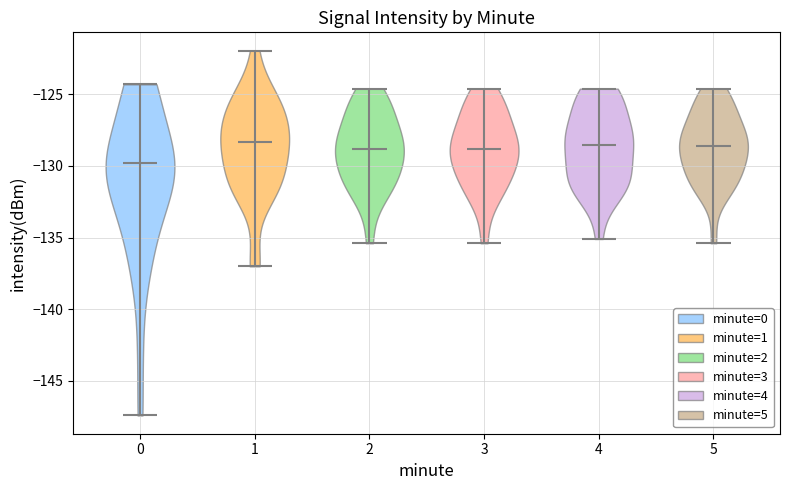

Reading left to right, read every violin against the y-axis: where its median line is, and the lowest and highest points it reaches. The values are not printed on the chart, so give them approximately, as read against the axis.

0: median line -130.0, lowest point -147.5, highest point -124.5
1: median line -128.5, lowest point -137.0, highest point -122.0
2: median line -129.0, lowest point -135.5, highest point -124.5
3: median line -129.0, lowest point -135.5, highest point -124.5
4: median line -128.5, lowest point -135.0, highest point -124.5
5: median line -128.5, lowest point -135.5, highest point -124.5